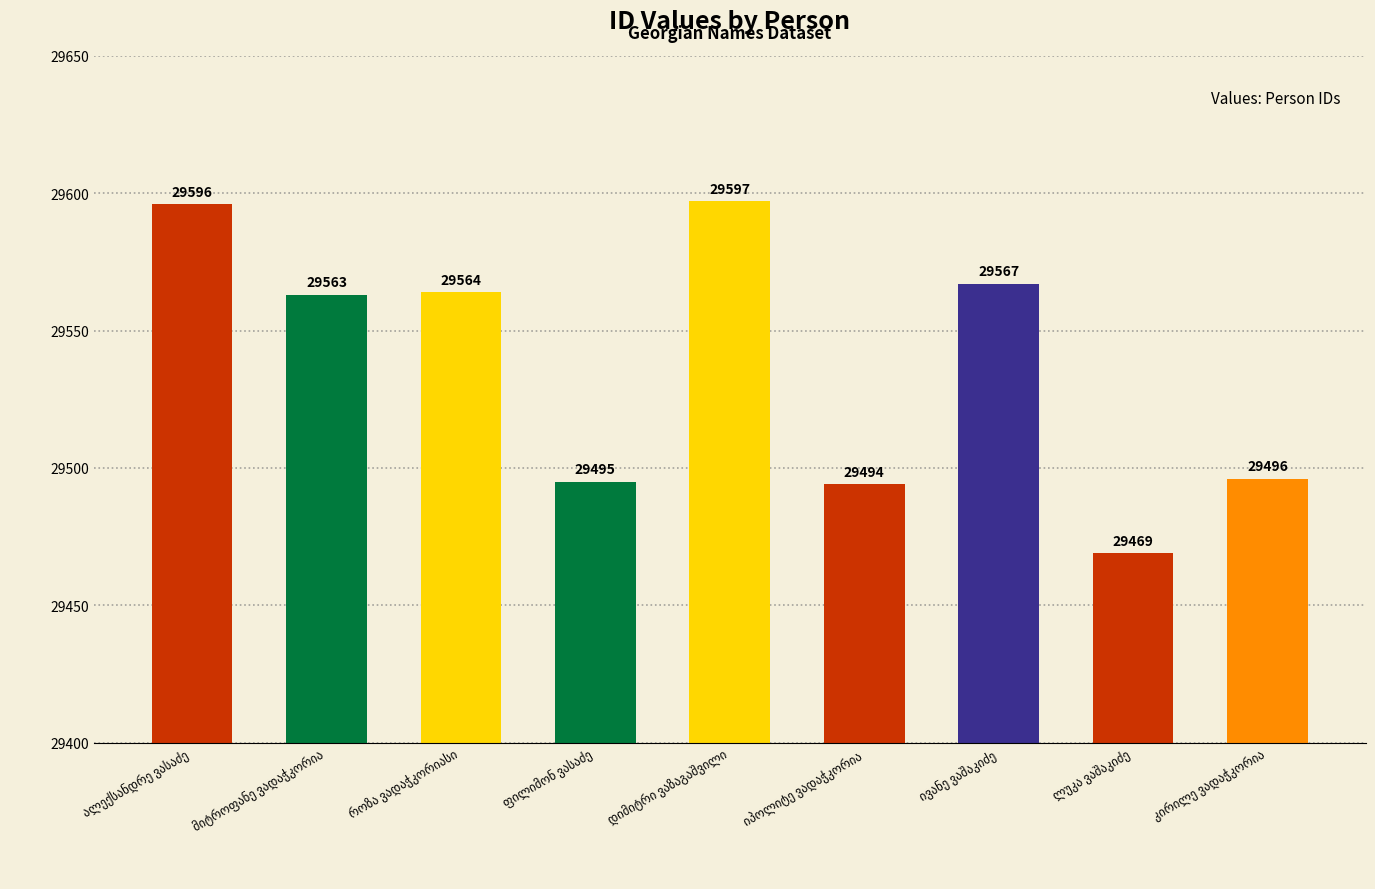

What is the maximum value shown in the chart?

29597